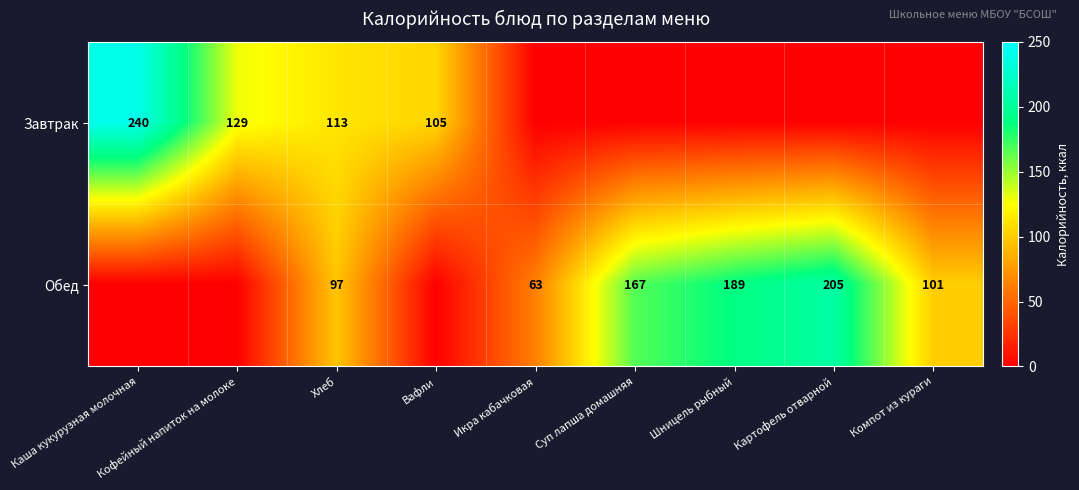

What is the difference between the Обед values at Икра кабачковая and Суп лапша домашняя?

104